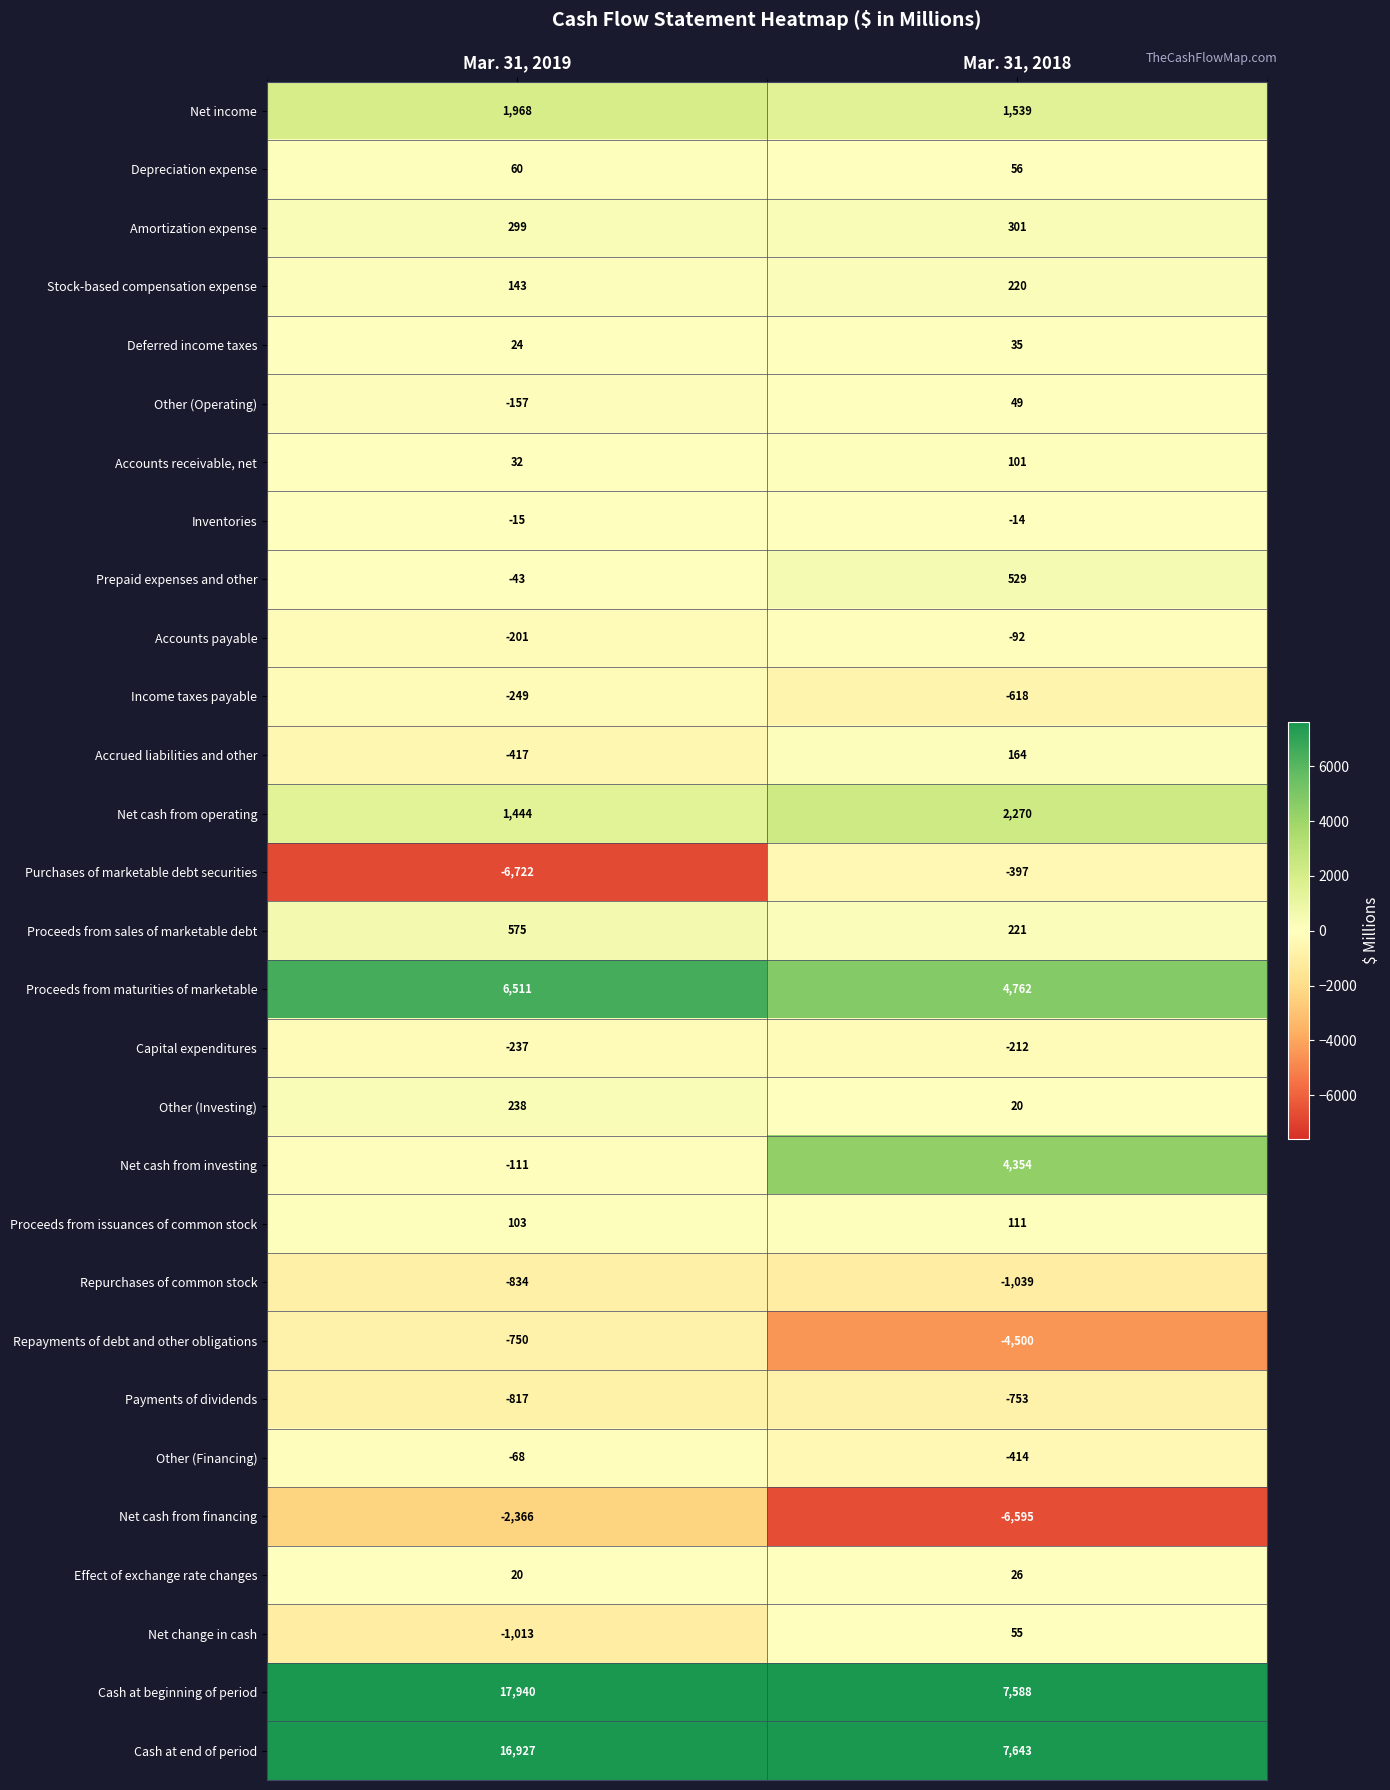

Which label corresponds to the smallest value in the chart?

Mar. 31, 2019